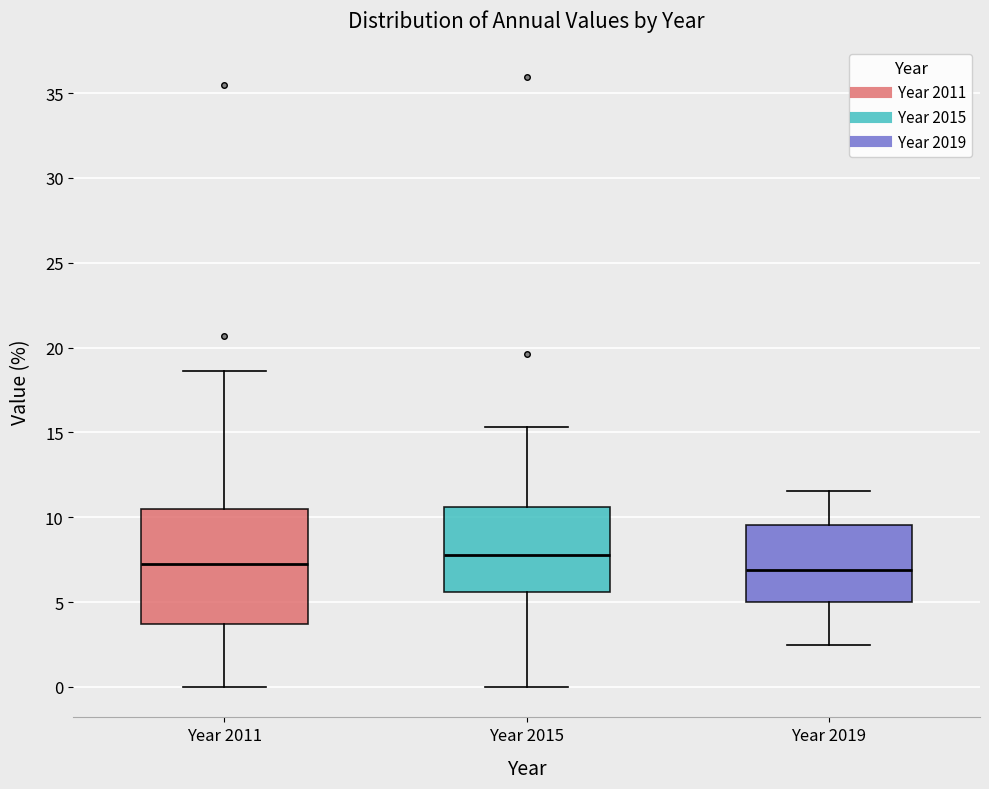

Reading left to right, read every box against the y-axis: the position of its median line, the range the box covers, and the ends of its whiskers. The values are not printed on the chart, so give them approximately, as read against the axis.

Year 2011: median 7.0, box 3.5 to 10.5, whiskers 0.0 to 18.5
Year 2015: median 8.0, box 5.5 to 10.5, whiskers 0.0 to 15.5
Year 2019: median 7.0, box 5.0 to 9.5, whiskers 2.5 to 11.5